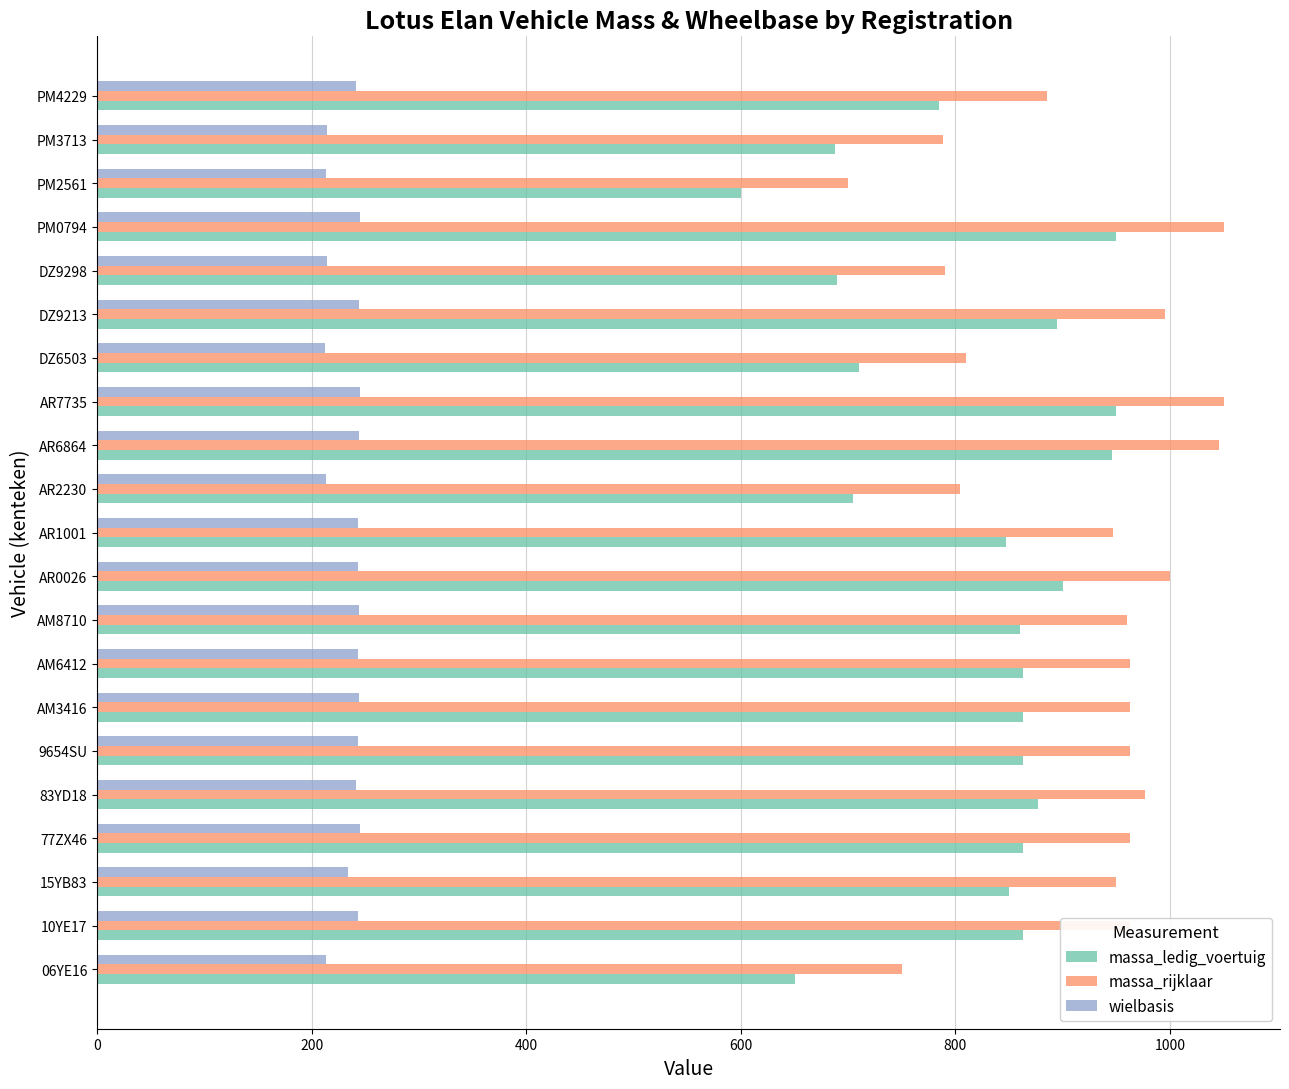

Count the number of categories in the chart.

21